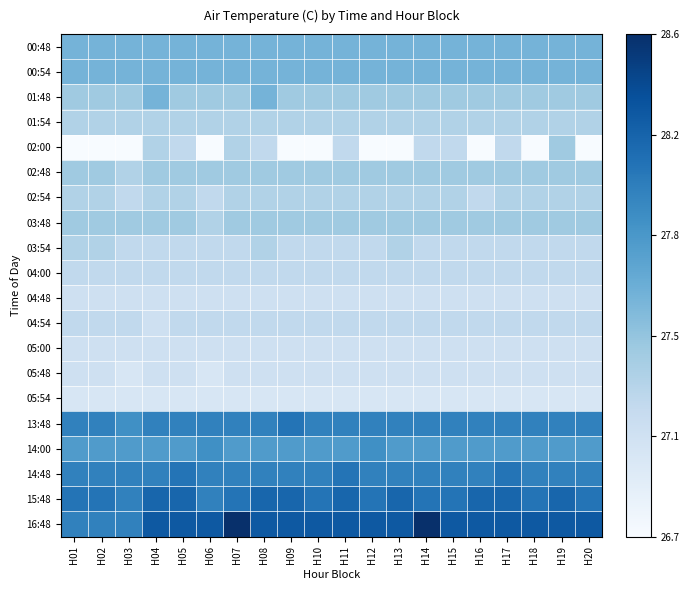

Which label corresponds to the smallest value in the chart?

H01